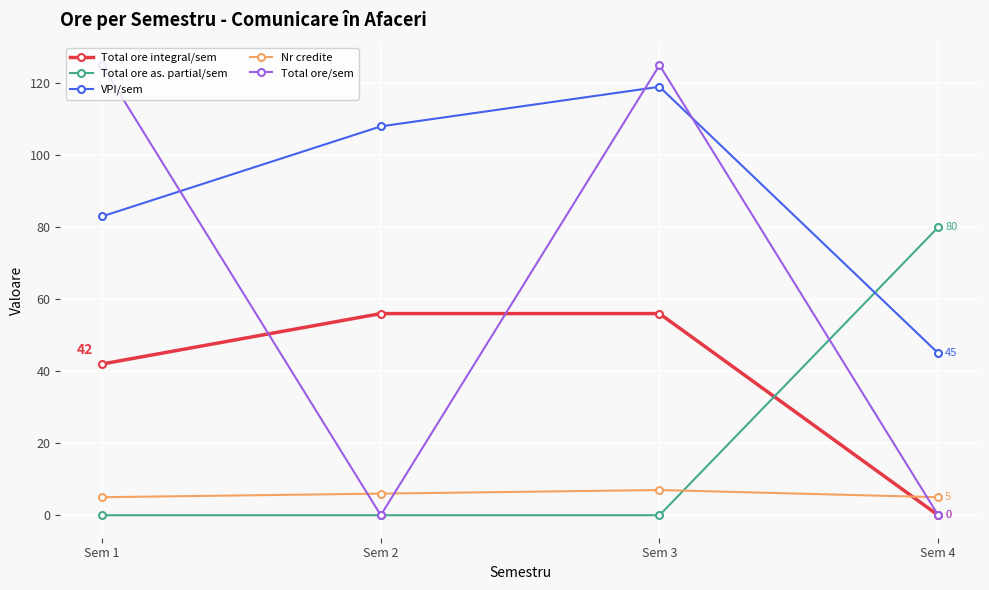

At Sem 3, list the series in order from smallest to largest.

Total ore as. partial/sem, Nr credite, Total ore integral/sem, VPI/sem, Total ore/sem